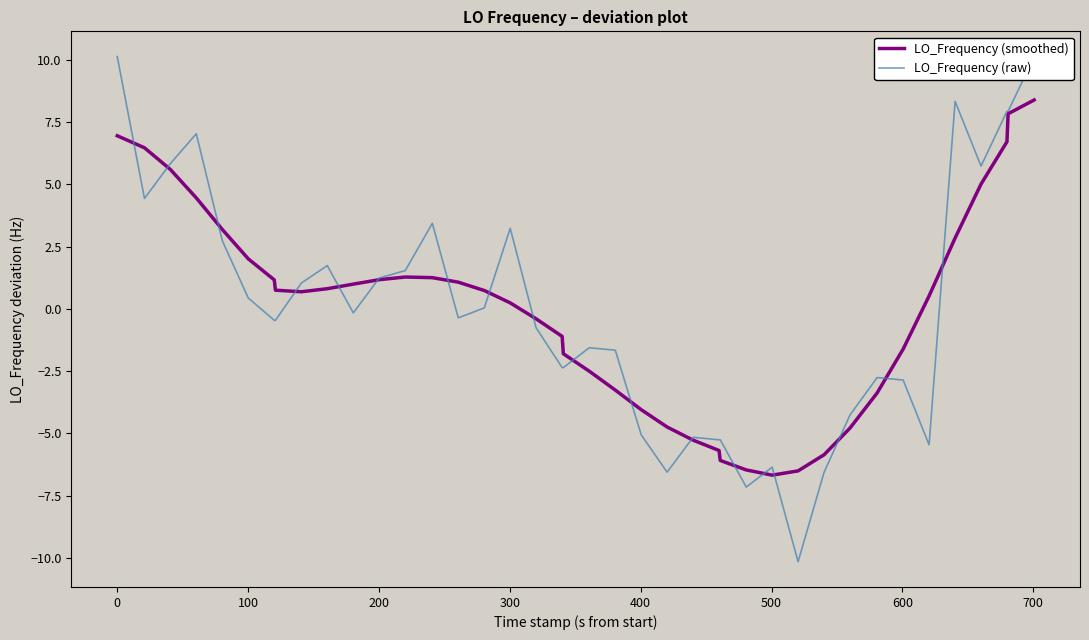

What is the lowest value of the LO_Frequency (smoothed) series?

-6.7